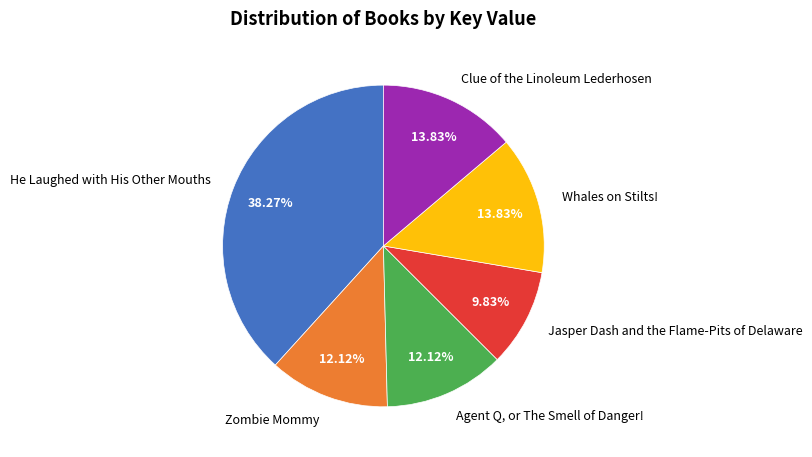

To the nearest percent, what is the difference between the largest and smallest slice percentages?

28%